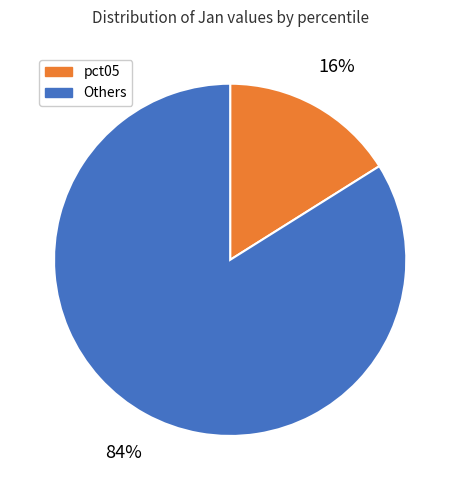

Is there a majority slice in this chart?

Yes